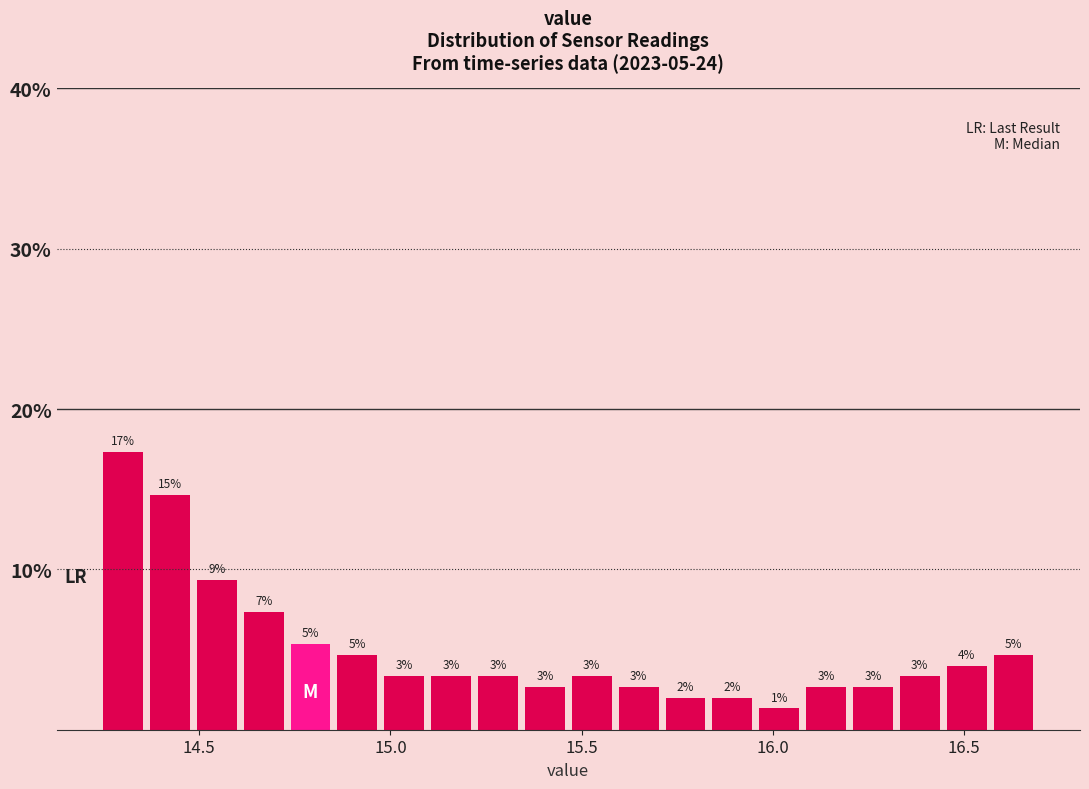

Read against the x-axis, roughly where is the centre of the tallest bar?

14.30